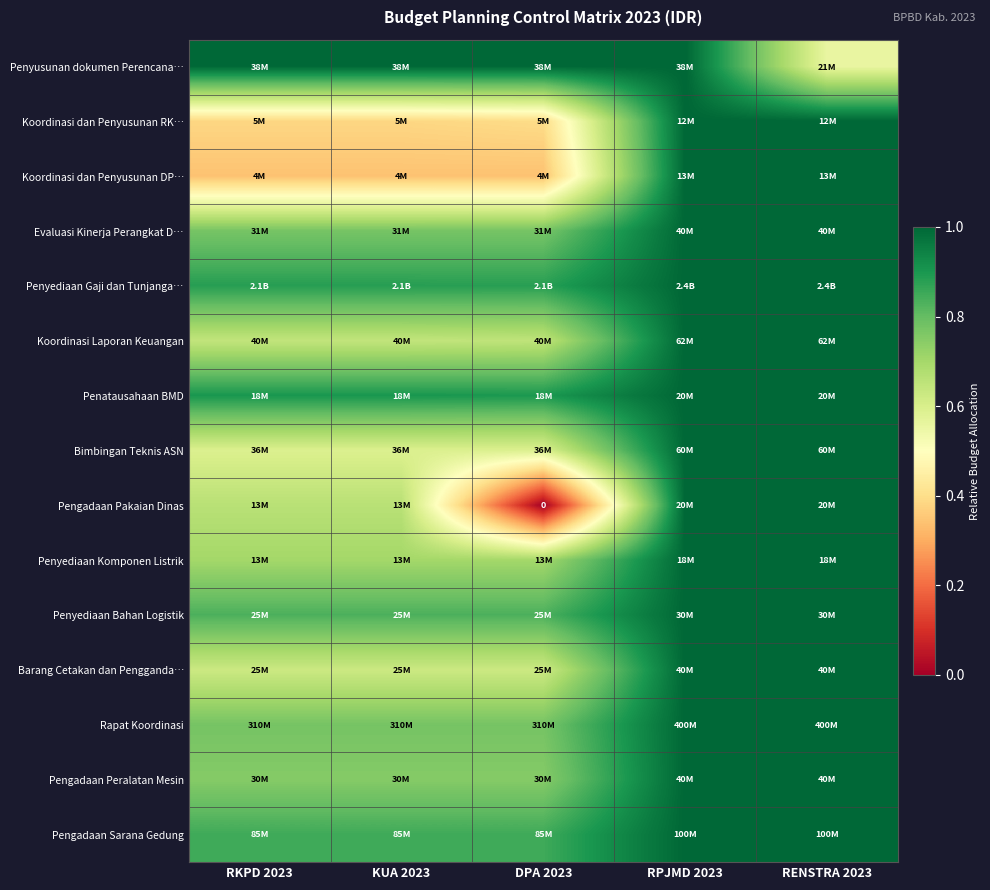

At which label does Penyediaan Komponen Listrik reach its peak?

RPJMD 2023